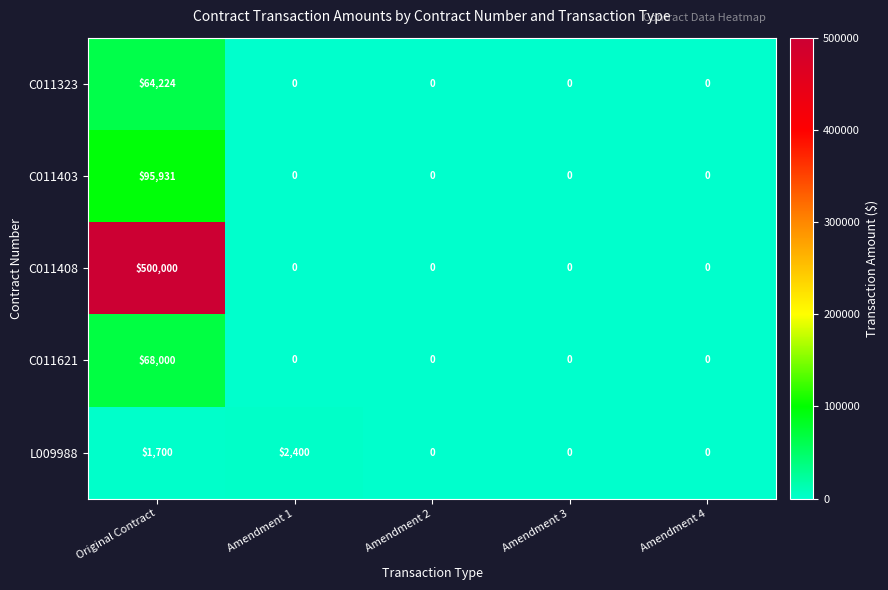

Reading left to right, list all the values displayed in this chart.

C011323: Original Contract=64224	Amendment 1=0	Amendment 2=0	Amendment 3=0	Amendment 4=0
C011403: Original Contract=95931	Amendment 1=0	Amendment 2=0	Amendment 3=0	Amendment 4=0
C011408: Original Contract=500000	Amendment 1=0	Amendment 2=0	Amendment 3=0	Amendment 4=0
C011621: Original Contract=68000	Amendment 1=0	Amendment 2=0	Amendment 3=0	Amendment 4=0
L009988: Original Contract=1700	Amendment 1=2400	Amendment 2=0	Amendment 3=0	Amendment 4=0